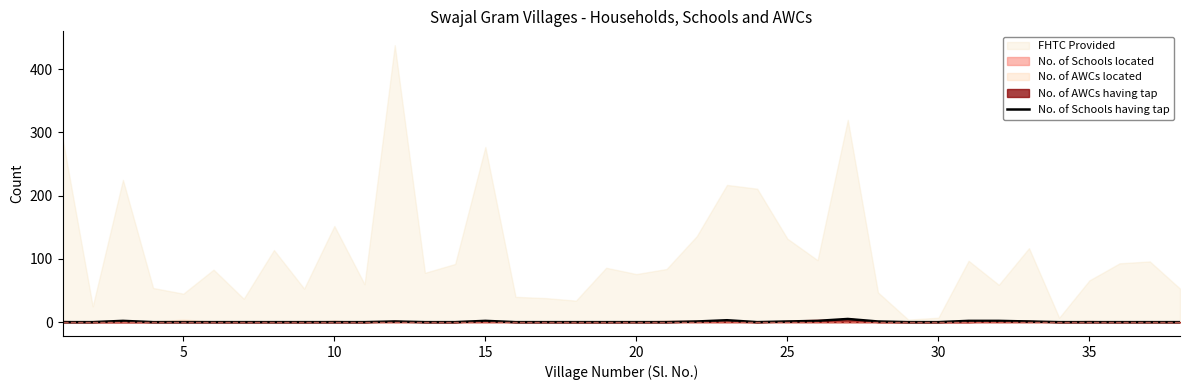

Reading left to right, extract all data points from this chart.

0	0	2	0	0	0	0	0	0	0	0	1	0	0	2	0	0	0	0	0	0	1	3	0	1	2	5	1	0	0	2	2	1	0	0	0	0	0